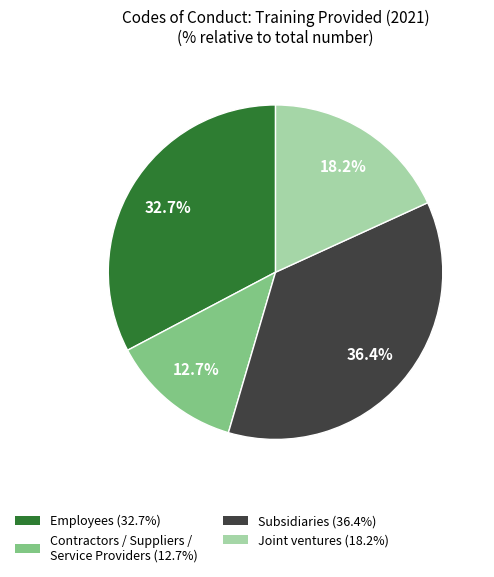

To the nearest percent, what portion does Employees represent?

33%